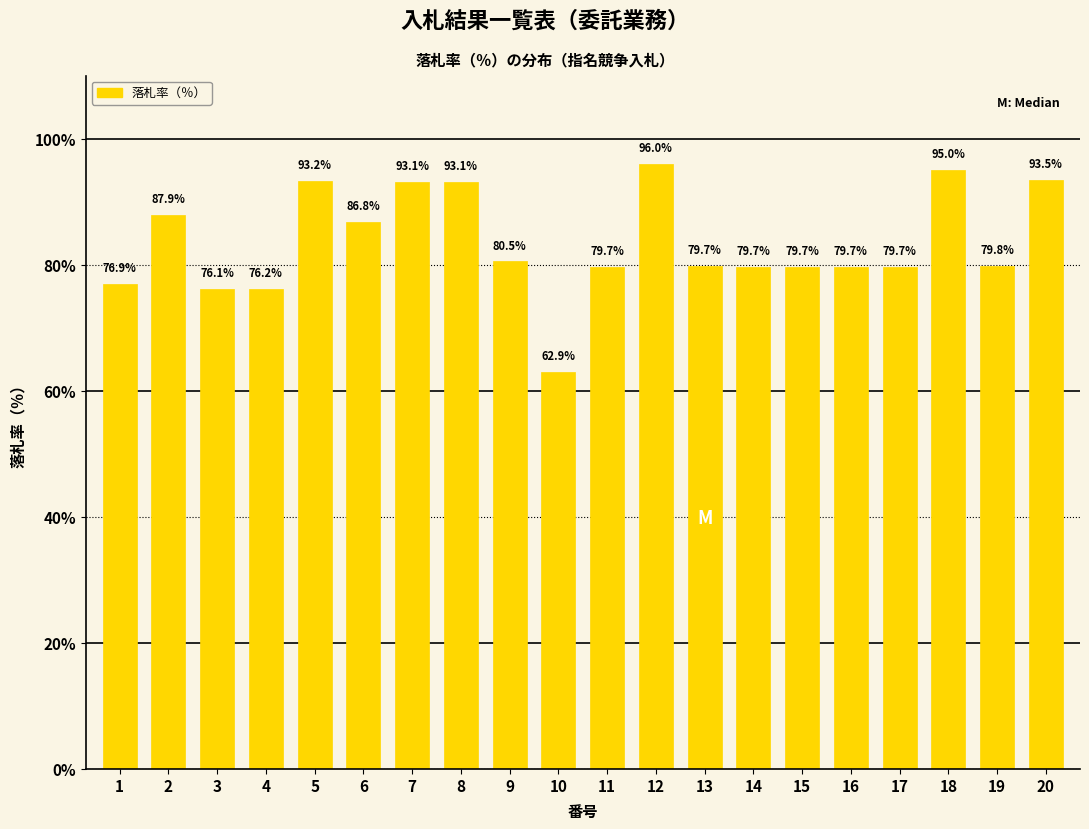

Reading left to right, what are all the values shown in this chart?

1=76.9	2=87.9	3=76.1	4=76.2	5=93.2	6=86.8	7=93.1	8=93.1	9=80.5	10=62.9	11=79.7	12=96.0	13=79.7	14=79.7	15=79.7	16=79.7	17=79.7	18=95.0	19=79.8	20=93.5